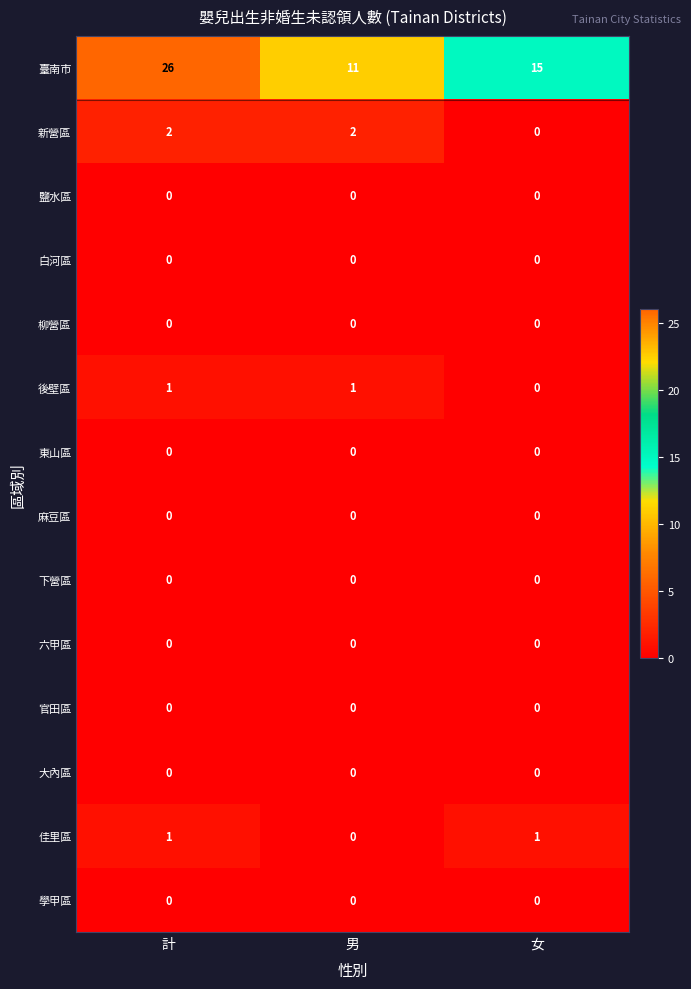

Count the 後壁區 values in the range 0 to 1.

3